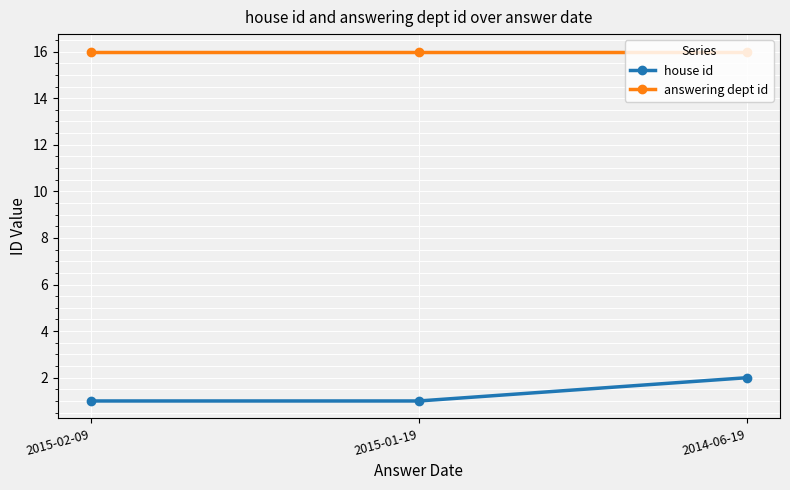

True or false: answering dept id has a value of 4 at 2014-06-19.

False